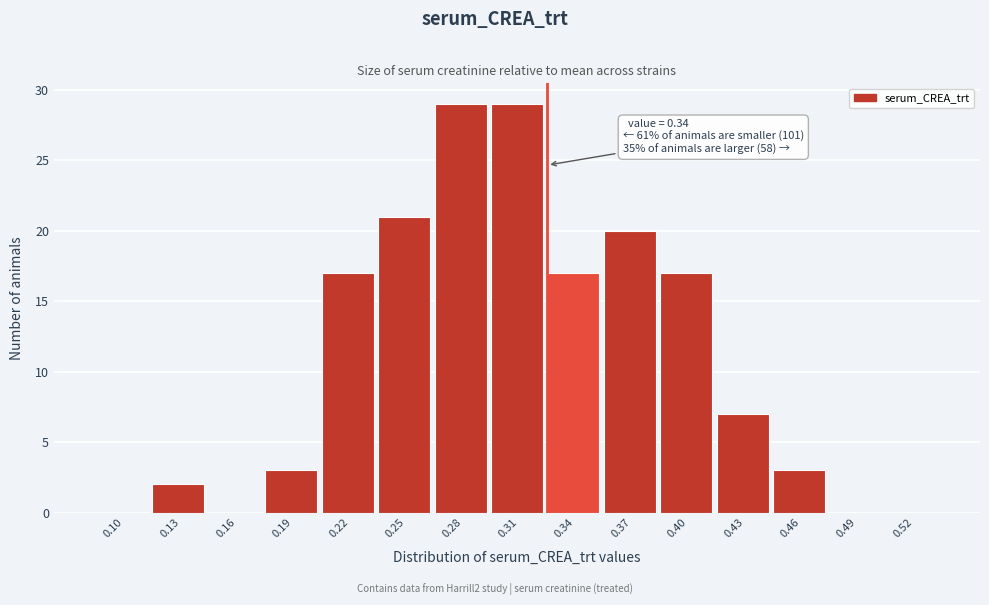

Reading right to left, transcribe all the data shown in this chart.

0.52=0	0.49=0	0.46=3	0.43=7	0.40=17	0.37=20	0.34=17	0.31=29	0.28=29	0.25=21	0.22=17	0.19=3	0.16=0	0.13=2	0.10=0